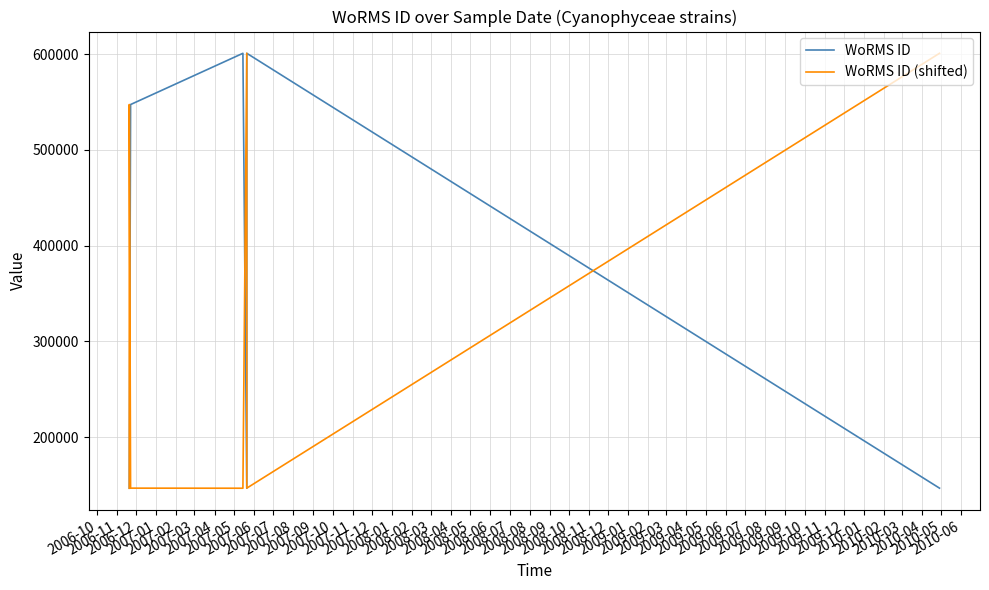

What is the value of the WoRMS ID point at the 6th from the left?

600979